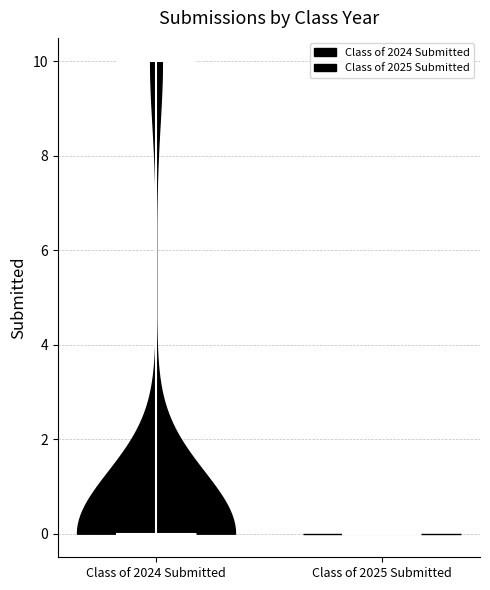

Reading left to right, read every violin against the y-axis: where its median line is, and the lowest and highest points it reaches. The values are not printed on the chart, so give them approximately, as read against the axis.

Class of 2024 Submitted: median line 0, lowest point 0, highest point 10
Class of 2025 Submitted: median line 0, lowest point 0, highest point 0